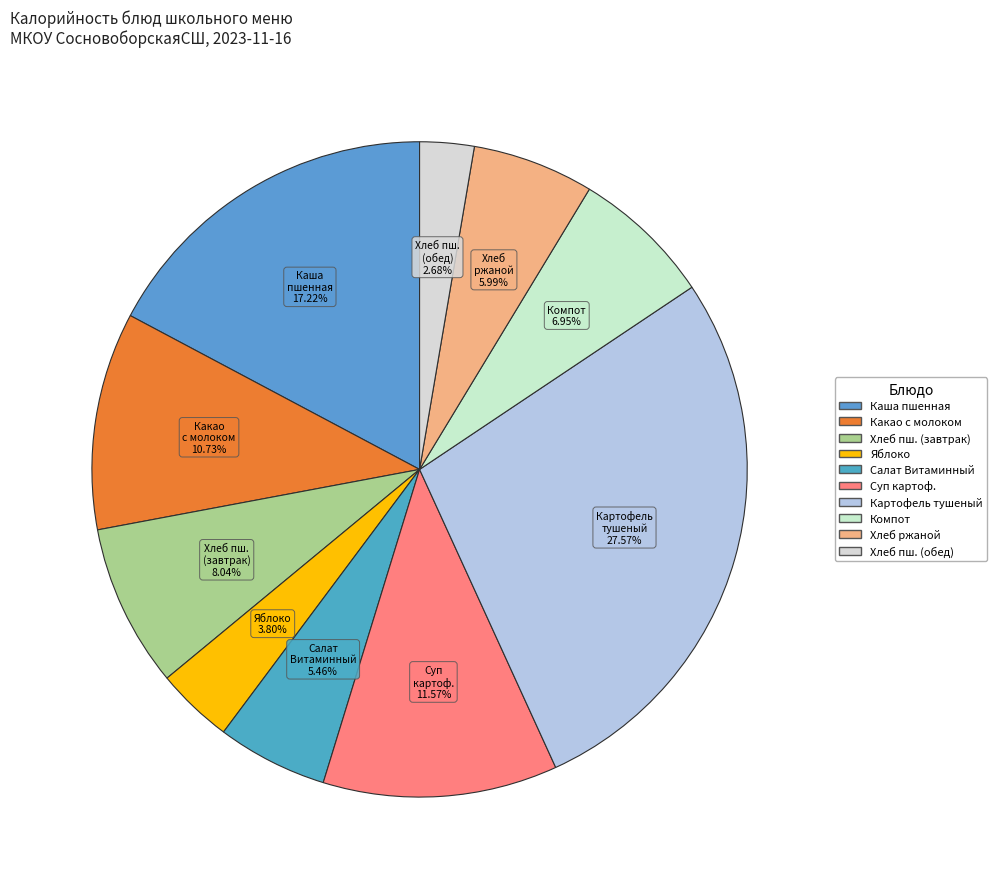

Which slice is the smallest?

Хлеб пшеничный (обед)